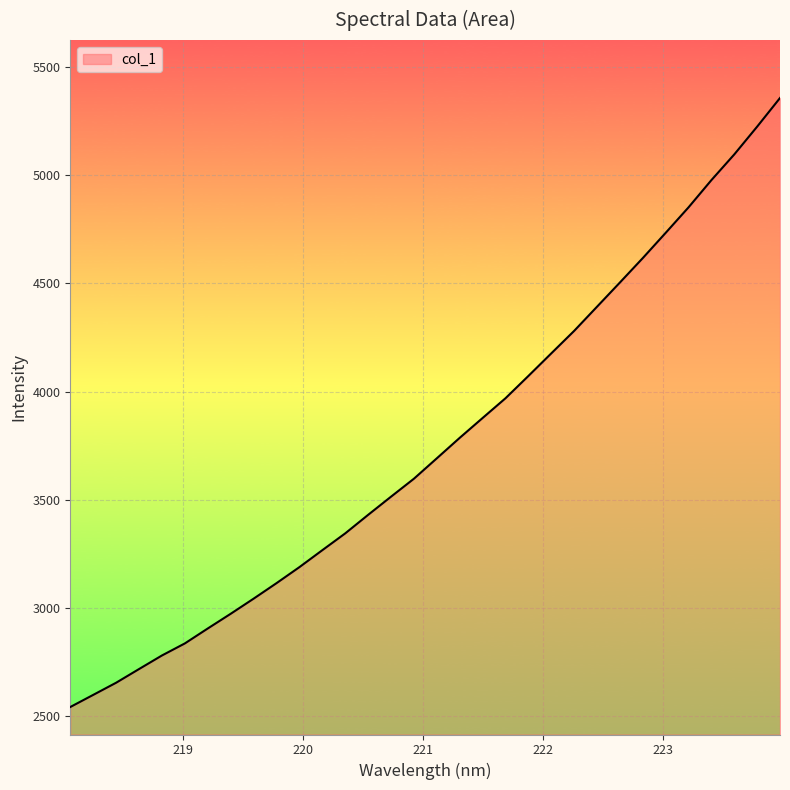

What is the difference between the maximum and minimum values?

2815.2